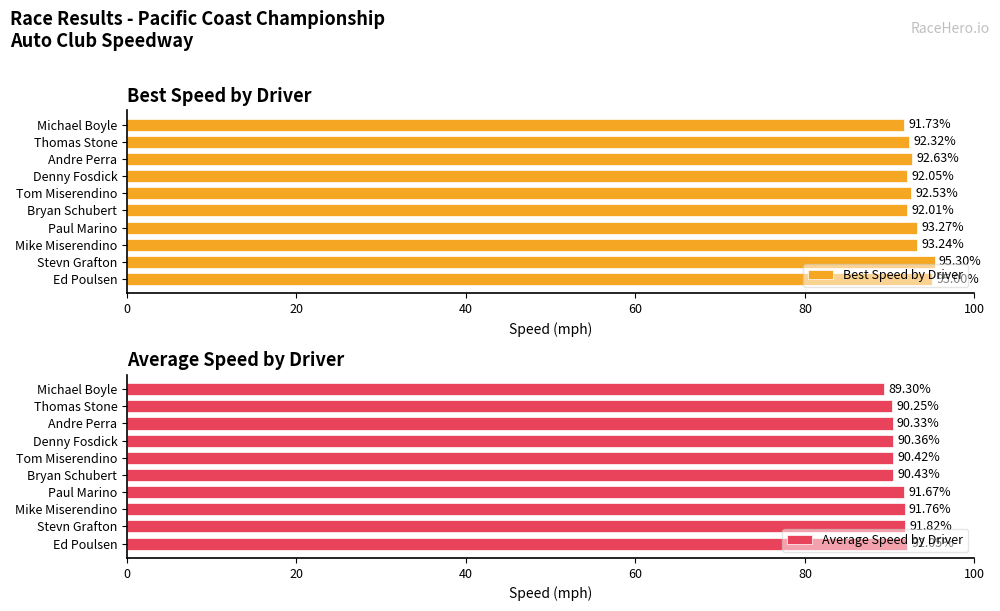

How many data points in Best Speed by Driver are above 92?

9